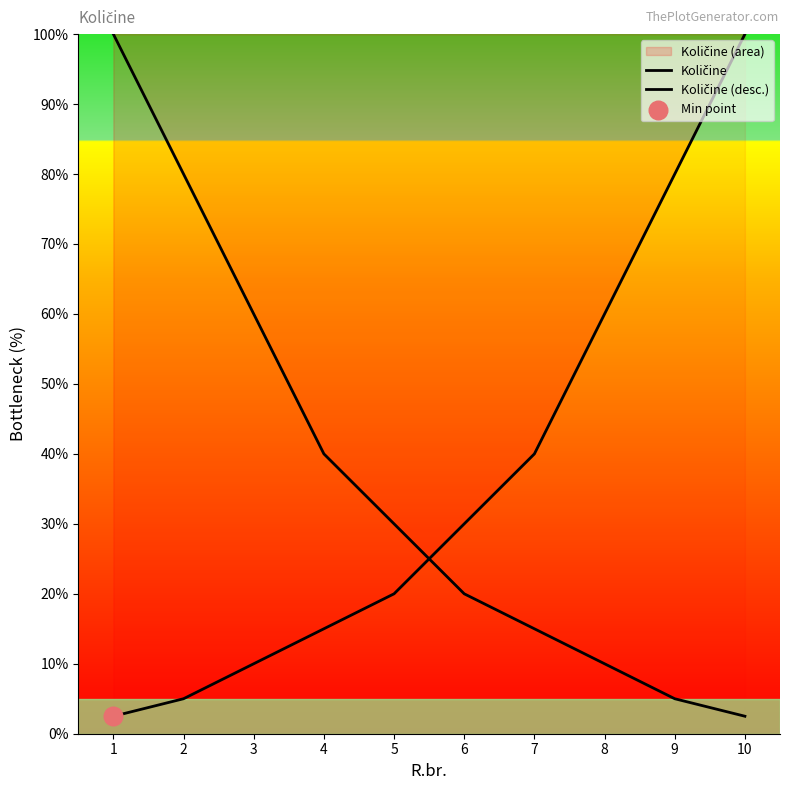

Which series reaches the maximum Y coordinate?

Količine